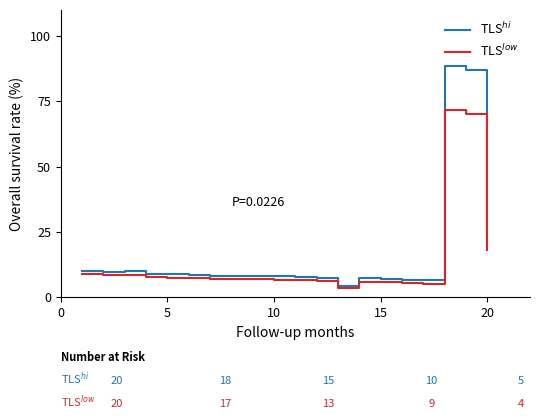

List the series in order of their overall mean, highest first.

TLS$^{hi}$, TLS$^{low}$